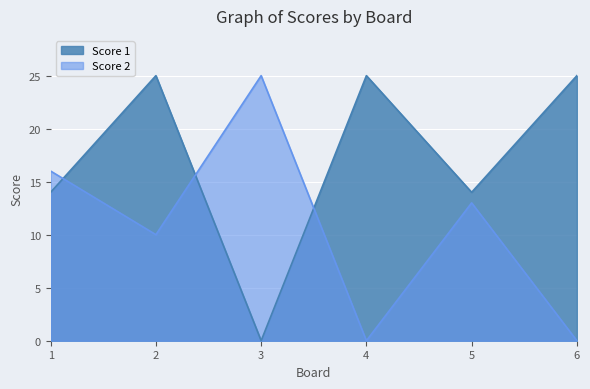

At which category does the chart reach its minimum across all series?

3